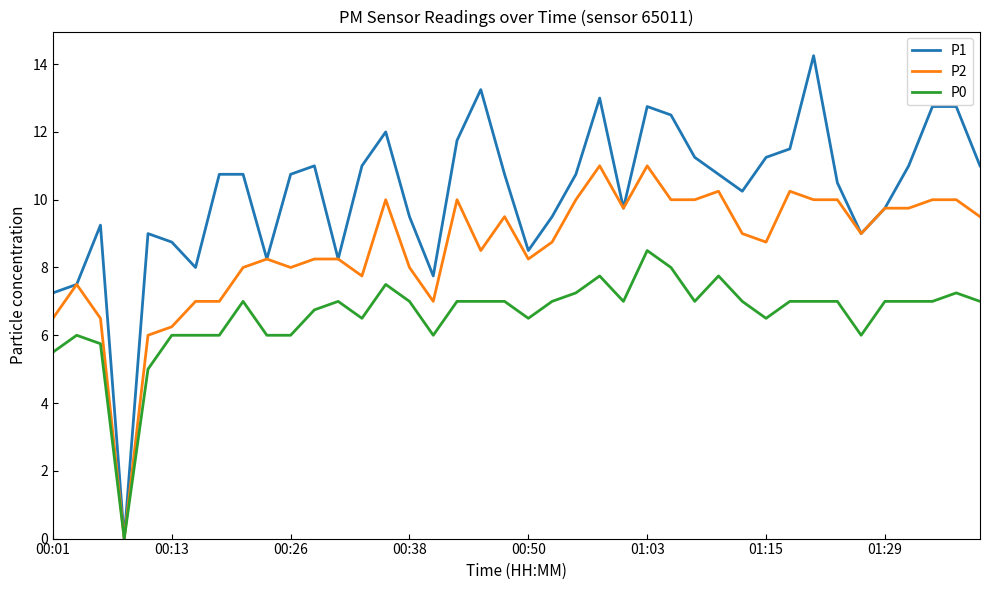

Which series has the largest range (max minus min)?

P1